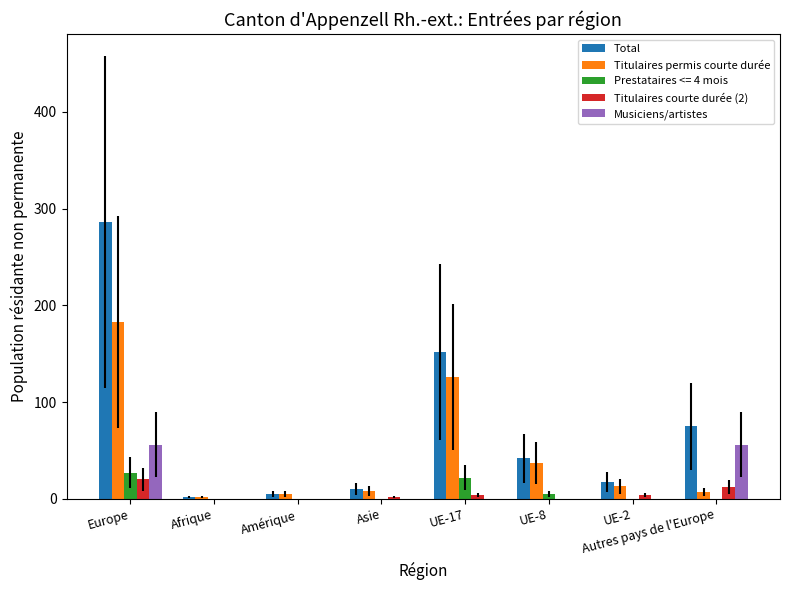

Count the Musiciens/artistes values in the range 0 to 56.

8